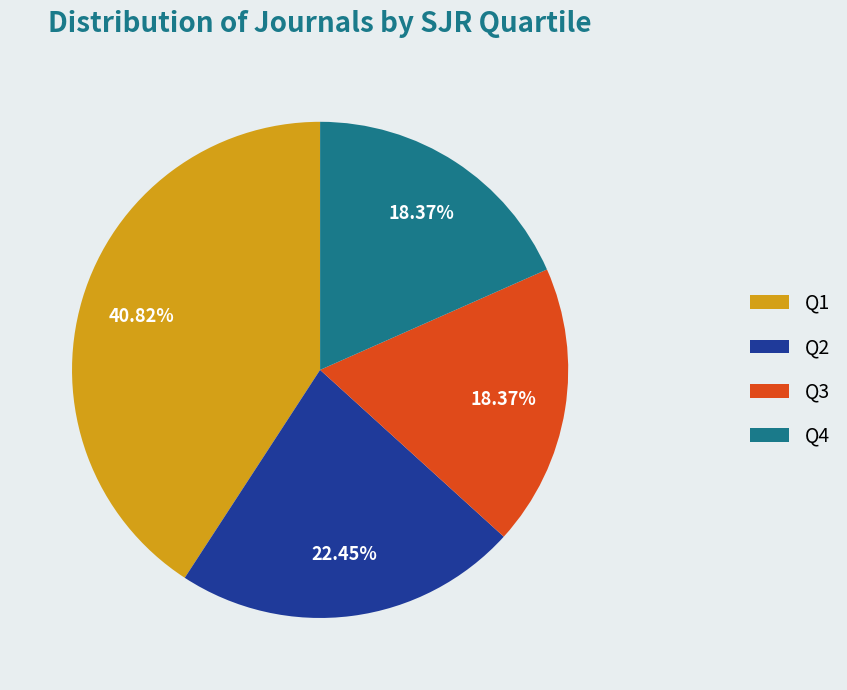

Between Q2 and Q1, which is larger?

Q1